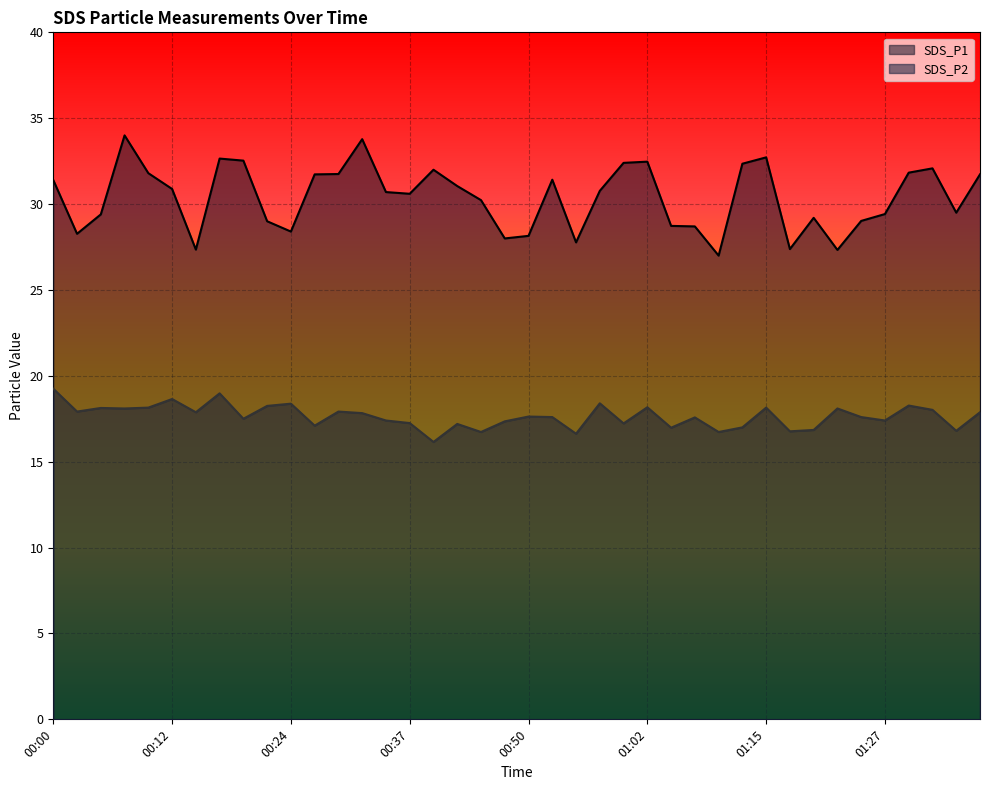

True or false: SDS_P1 and SDS_P2 cross at least once.

False